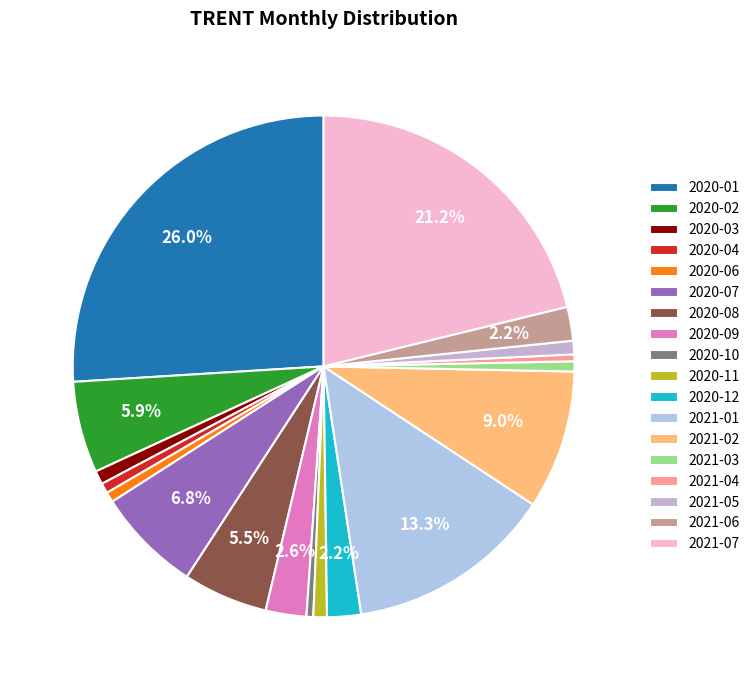

Which slice is the largest?

2020-01